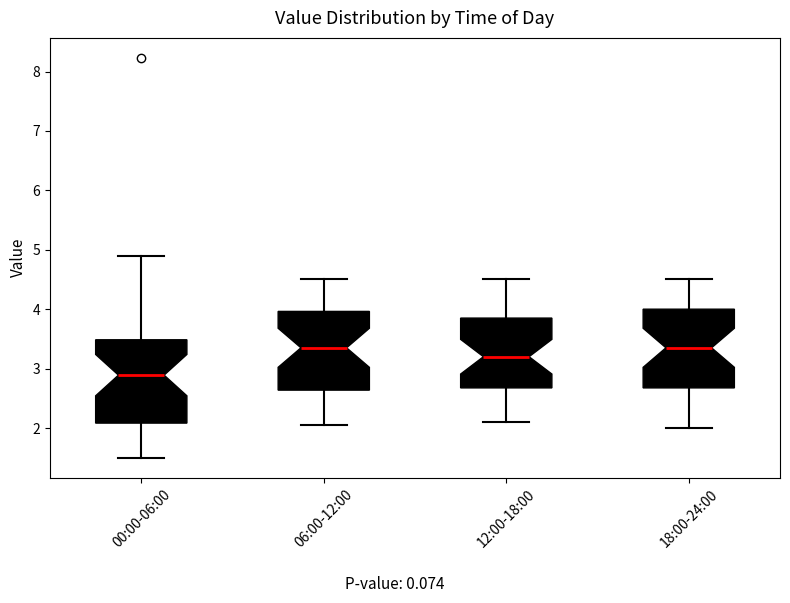

Reading left to right, transcribe this box plot: for each box, give where its median line is, the range the box spans, and where its two whiskers end, as read against the y-axis. The values are not printed on the chart, so give them approximately, as read against the axis.

00:00-06:00: median 2.9, box 2.1 to 3.5, whiskers 1.5 to 4.9
06:00-12:00: median 3.4, box 2.6 to 4.0, whiskers 2.1 to 4.5
12:00-18:00: median 3.2, box 2.7 to 3.9, whiskers 2.1 to 4.5
18:00-24:00: median 3.4, box 2.7 to 4.0, whiskers 2.0 to 4.5